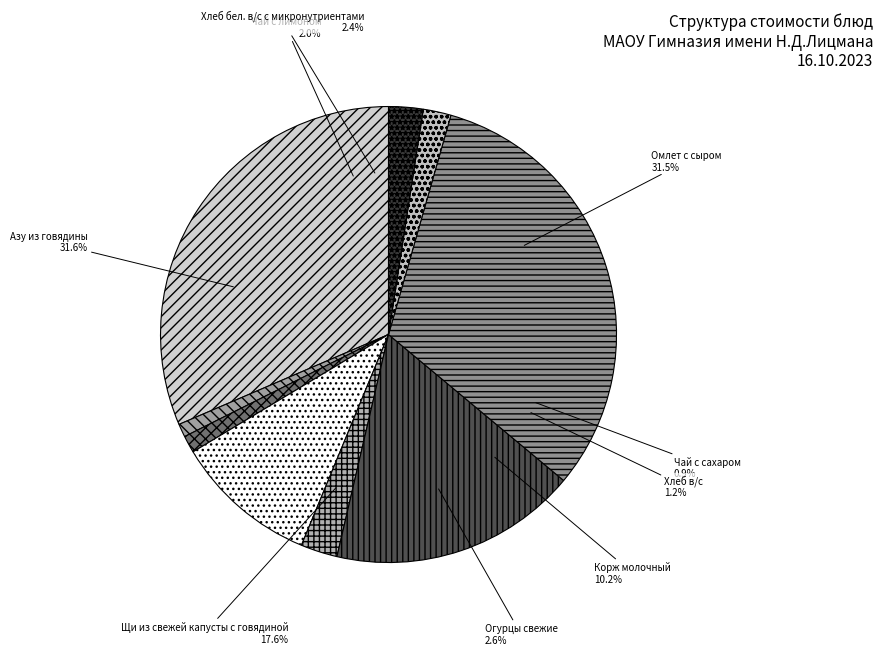

To the nearest percent, what portion does Азу из говядины represent?

32%